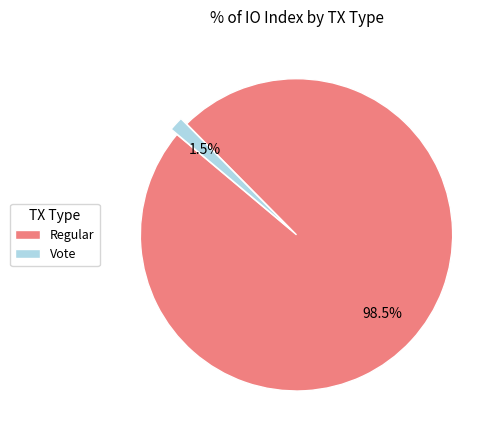

What portion of the pie excludes Regular?

1.5%